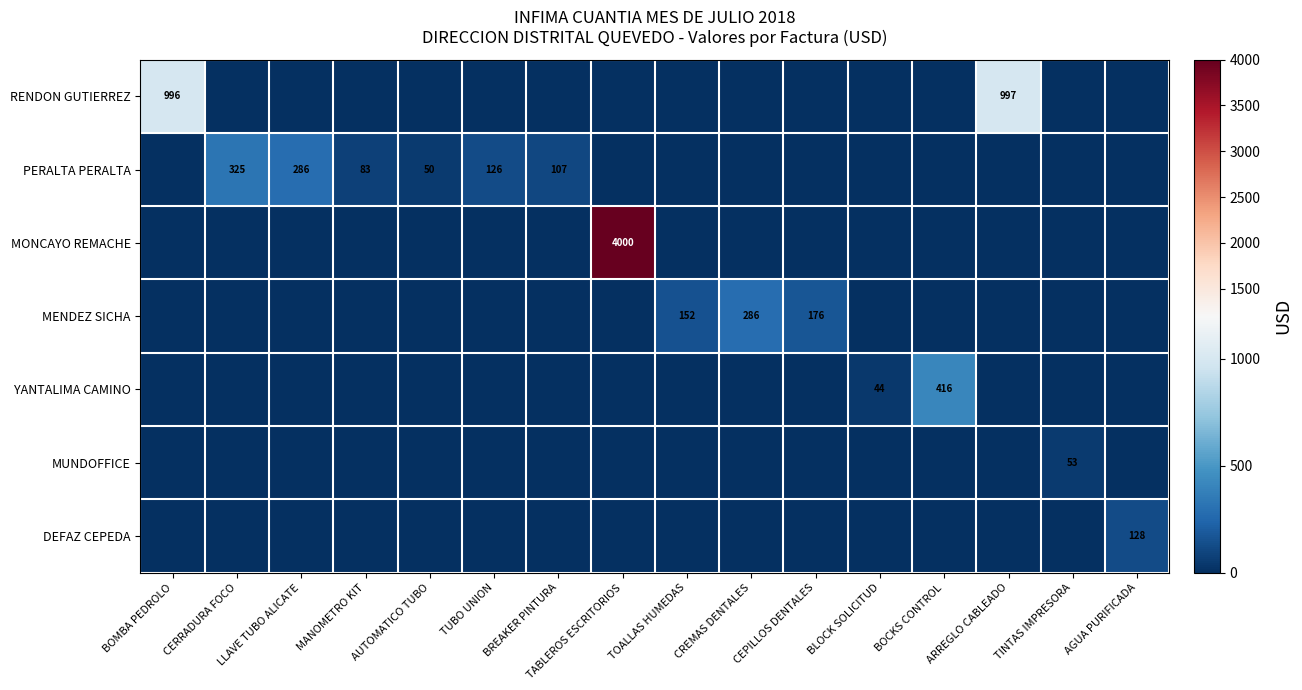

Is it true that DEFAZ CEPEDA equals 185 at AGUA PURIFICADA?

False